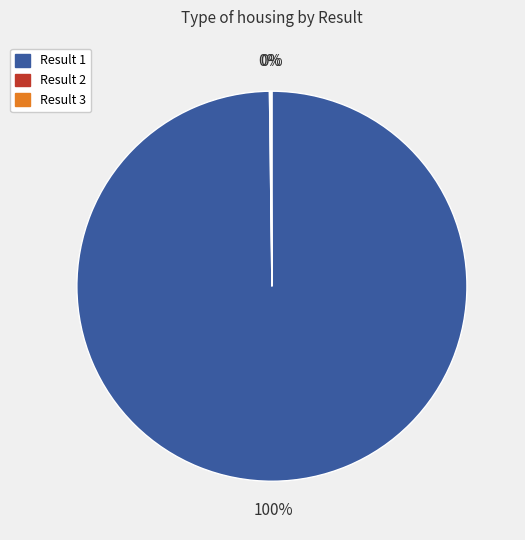

Does any single category account for the majority?

Yes